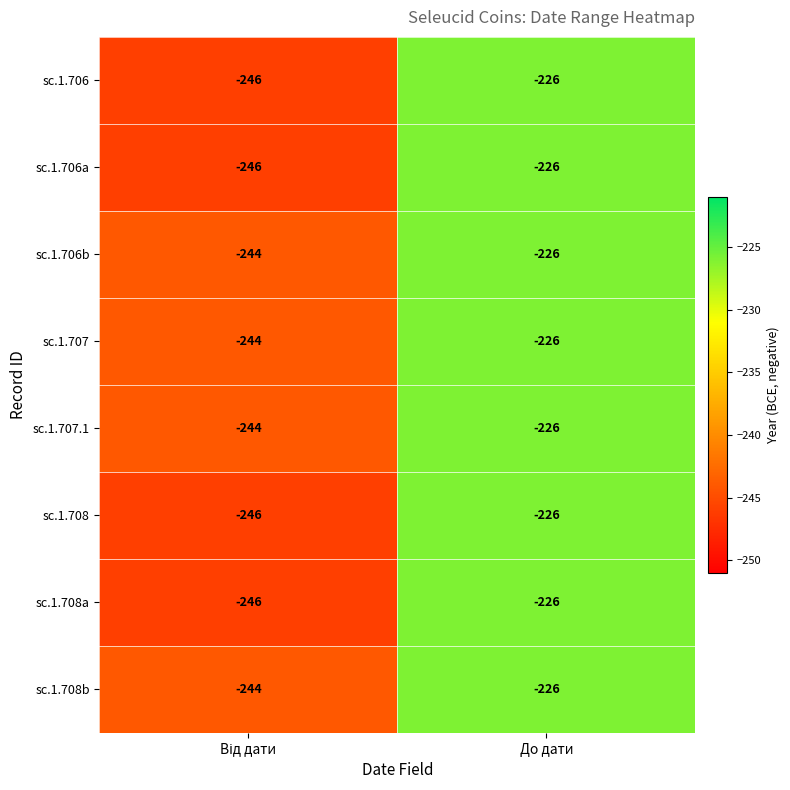

What is the smallest value displayed?

-246